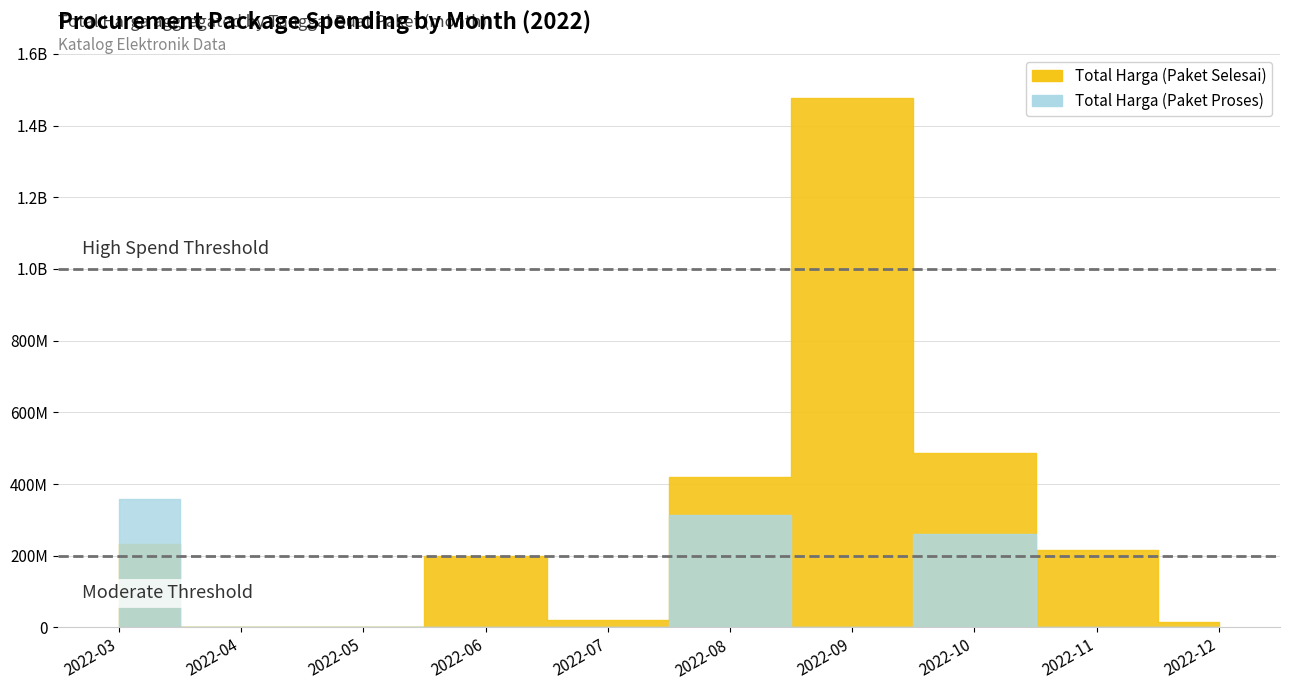

Which category has the lowest value in the Total Harga (Paket Selesai) series?

2022-04